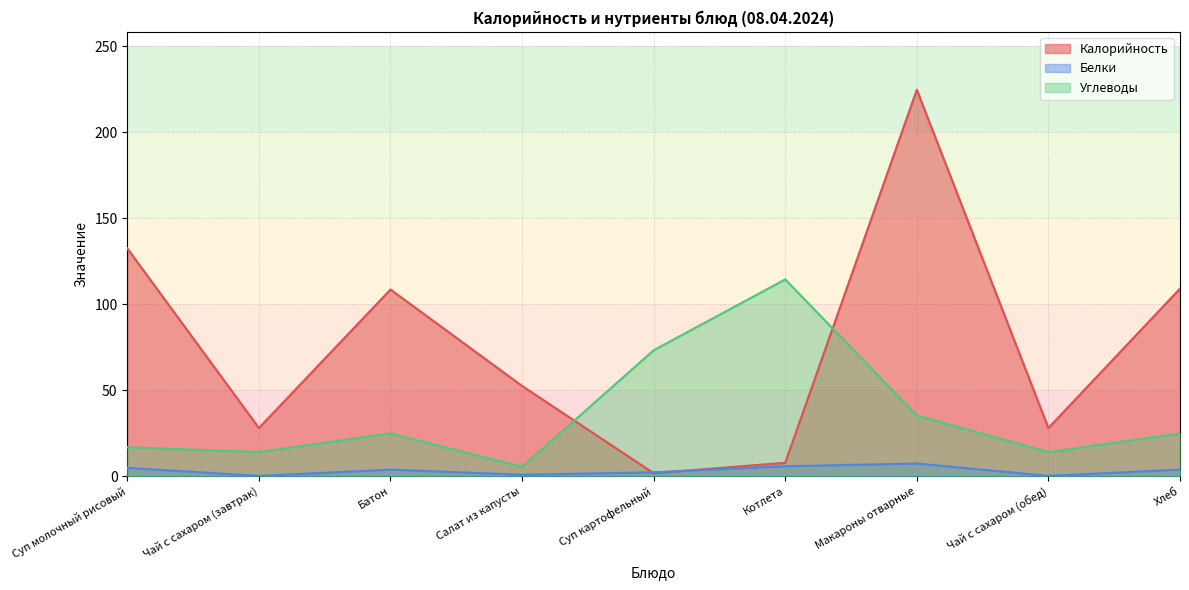

Which series ends up on top after the final intersection of Углеводы and Калорийность?

Калорийность